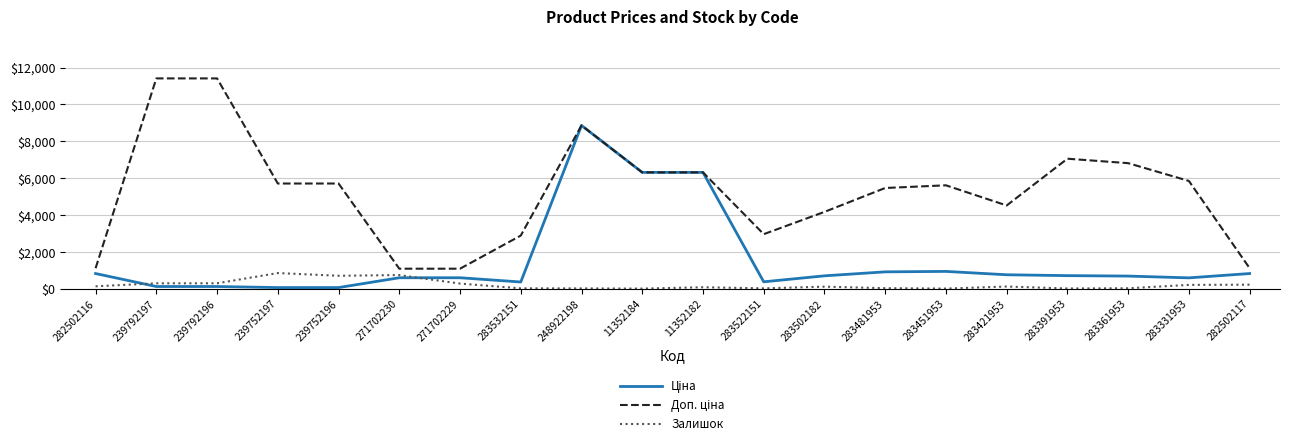

What is the greatest value displayed?

11410.0